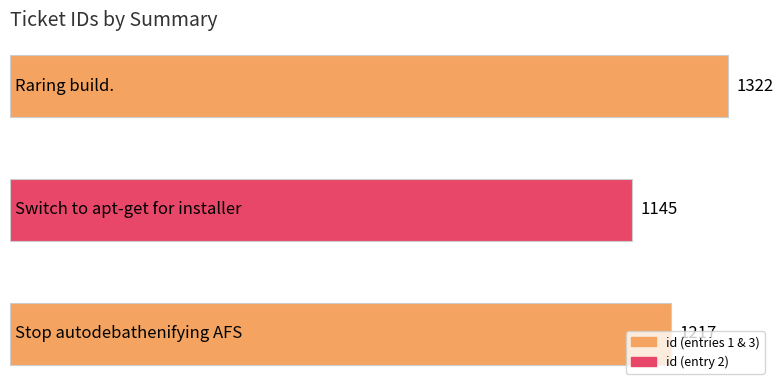

Does the chart contain stacked bars?

No